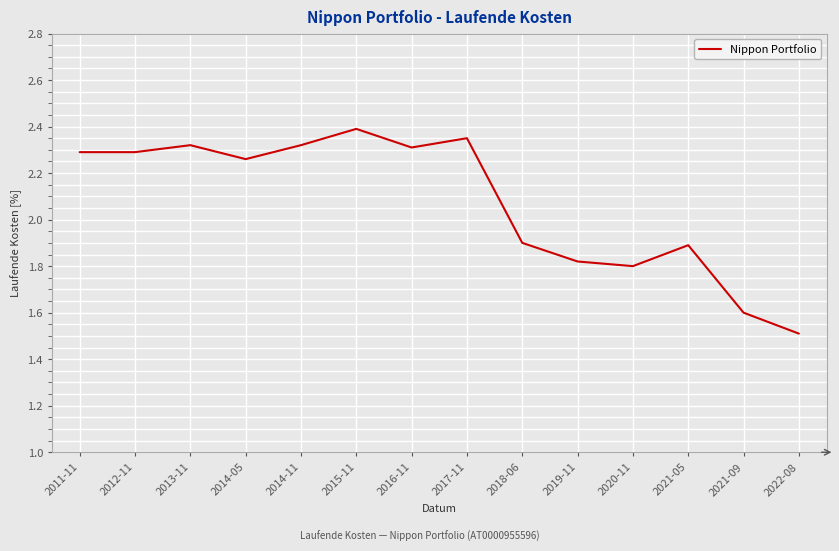

What is the difference between the values at 2022-08 and 2018-06?

0.4